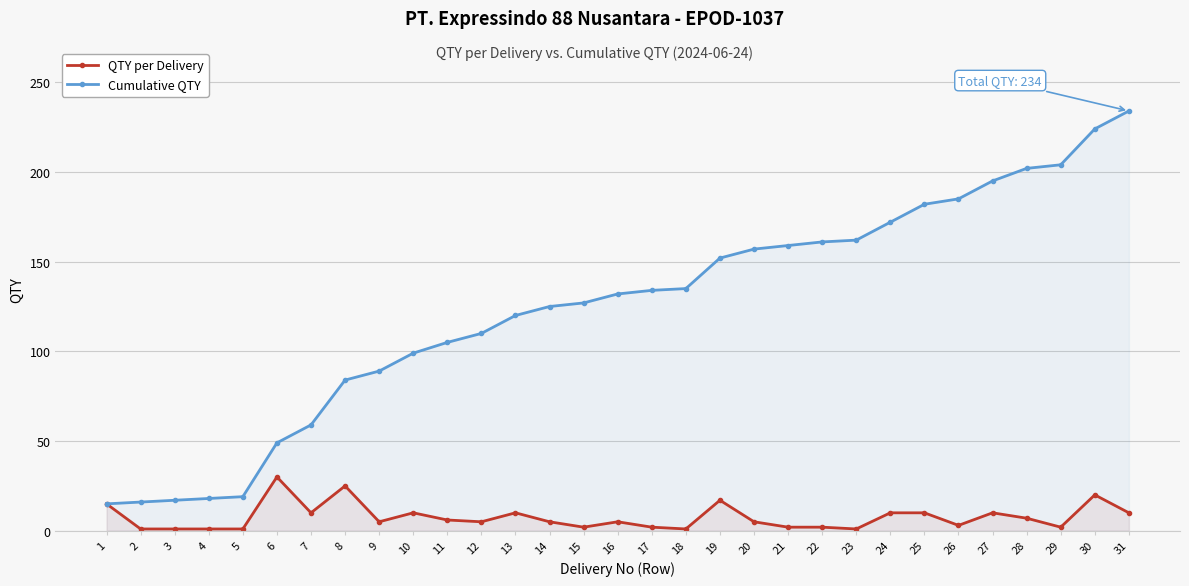

Between 2 and 29, which is larger?

29